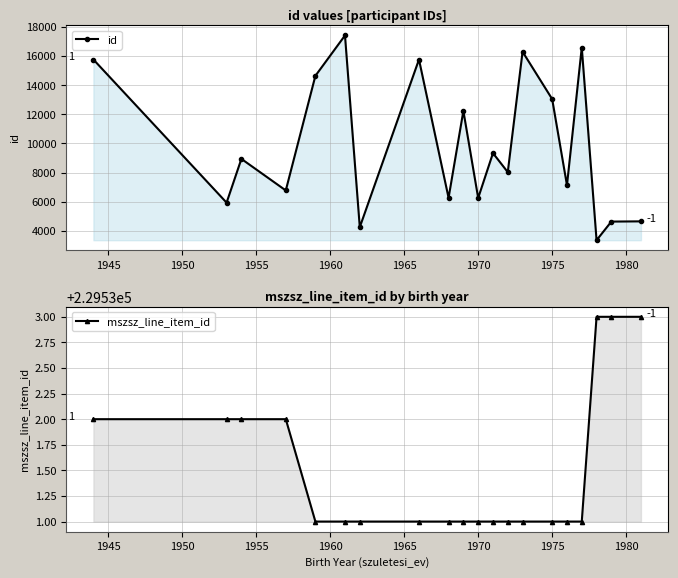

Which category has the lowest value in the mszsz_line_item_id series?

1960